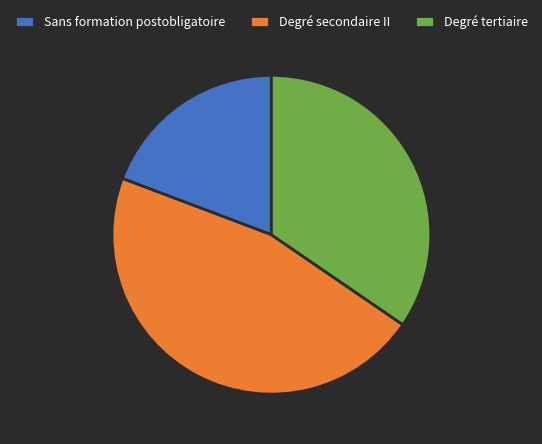

What is the smallest slice in the pie chart?

Sans formation postobligatoire